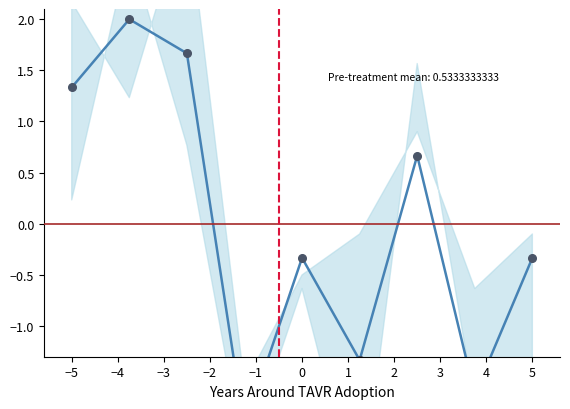

Between −4 and −5, which is larger?

−4